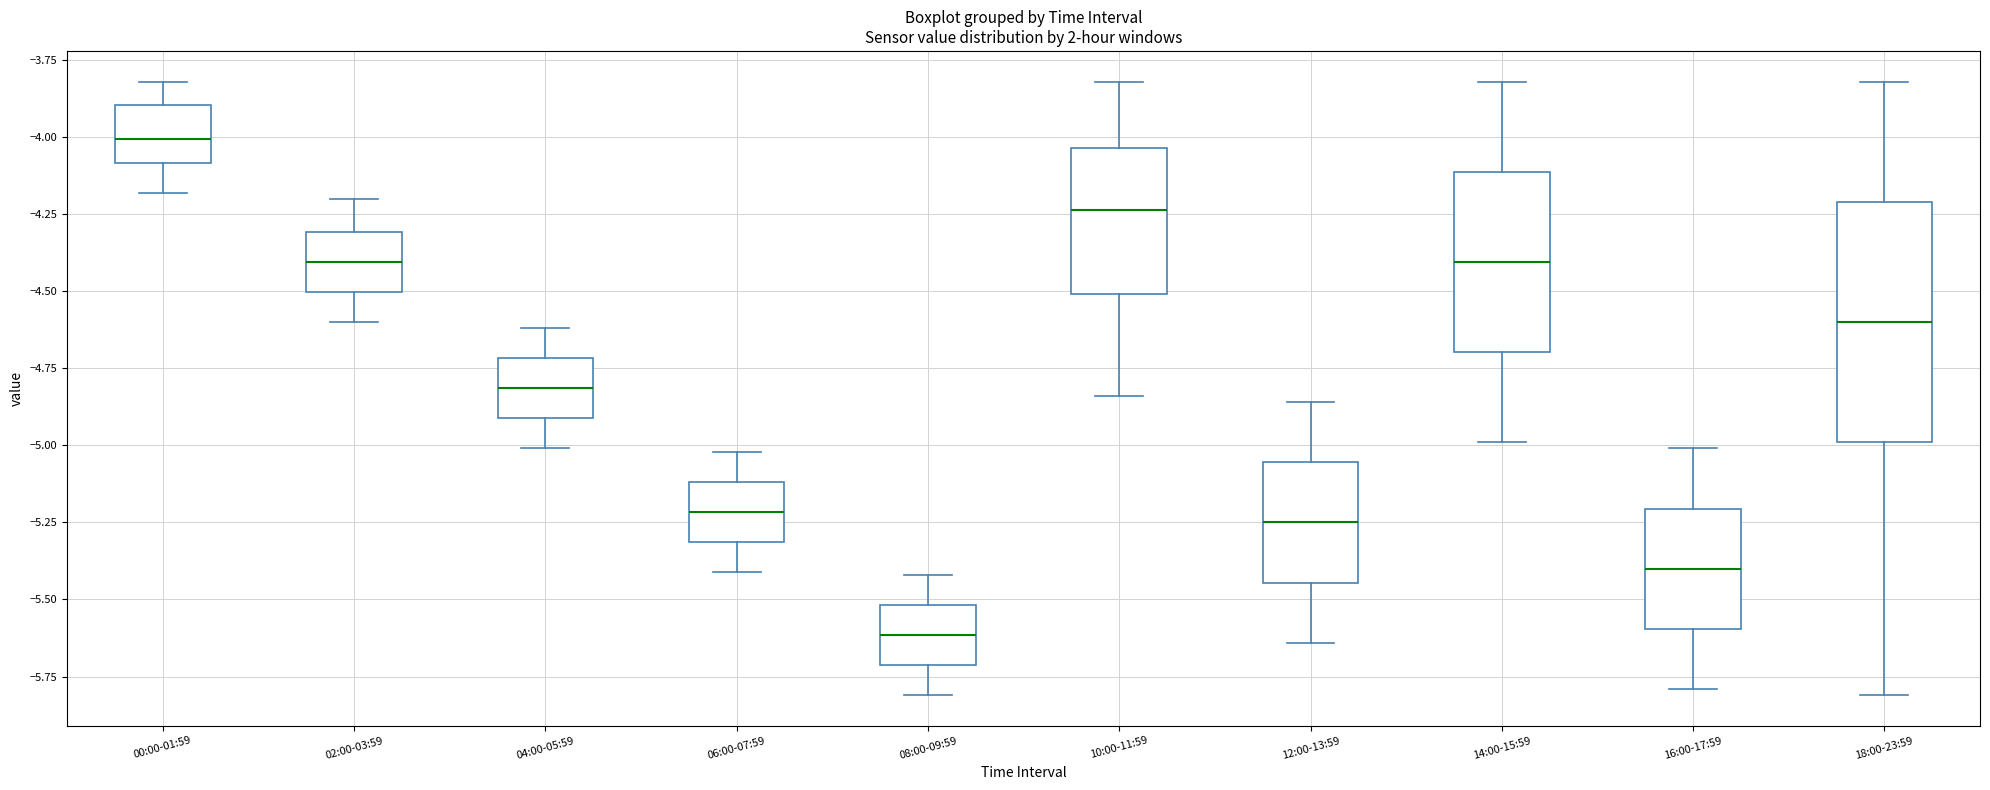

Where does the median line of the box for 10:00-11:59 sit on the y-axis? The values are not printed on the chart, so give them approximately, as read against the axis.

-4.25